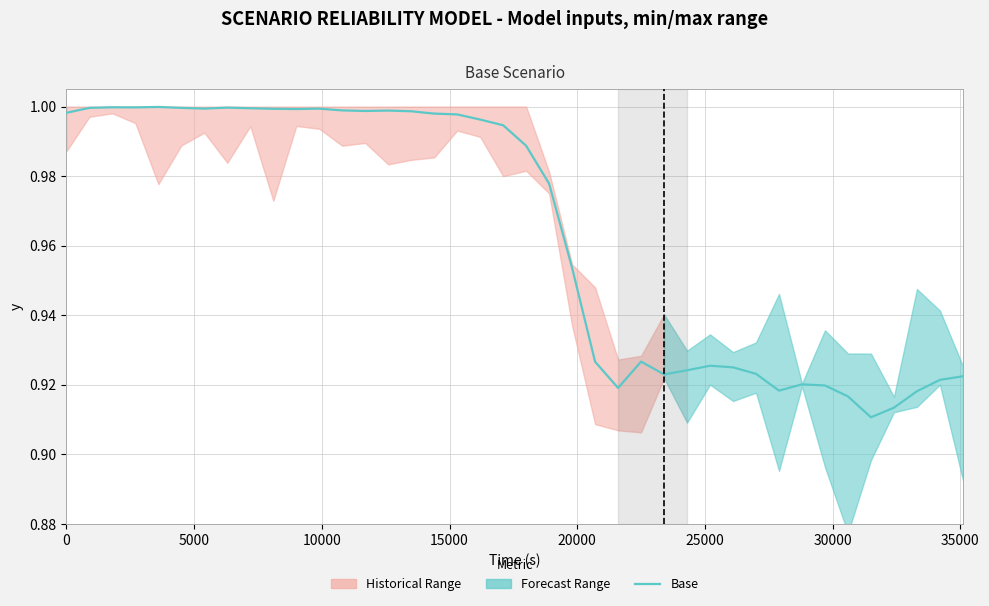

True or false: the data shows 1.6 at 20.

False